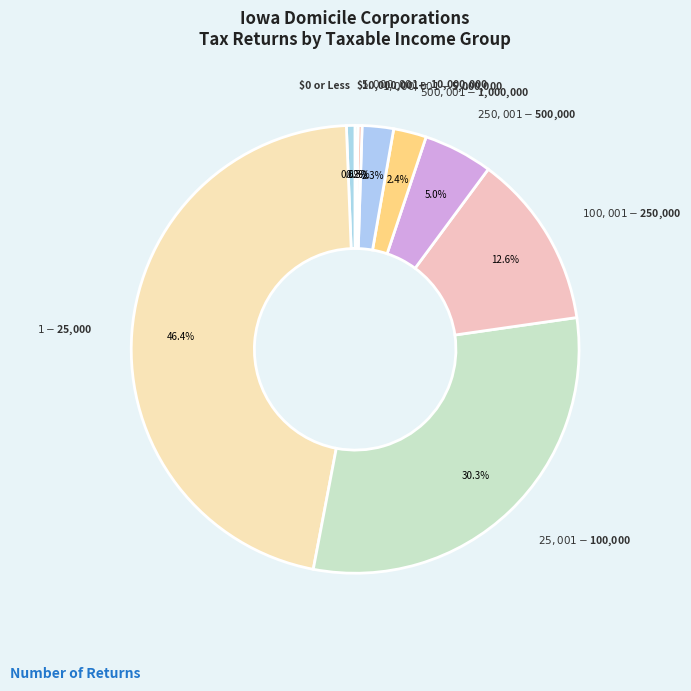

To the nearest percent, what is the combined percentage of $25,001-$100,000 and $5,000,001-$10,000,000?

31%